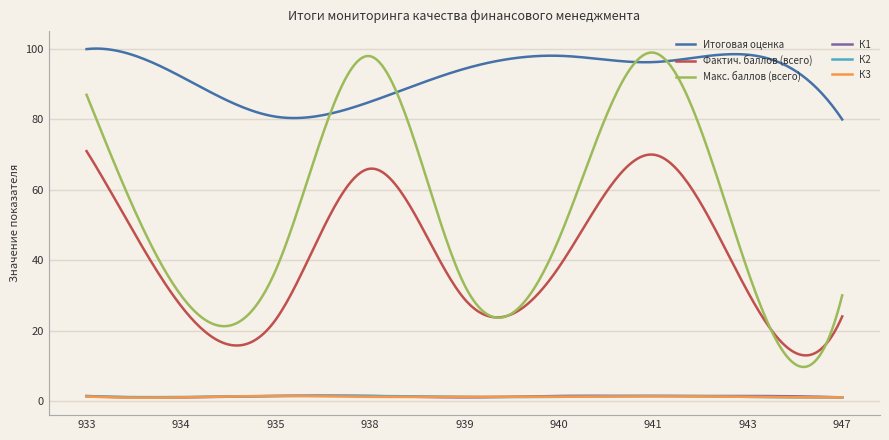

True or false: Итоговая оценка and К2 intersect in this chart.

False